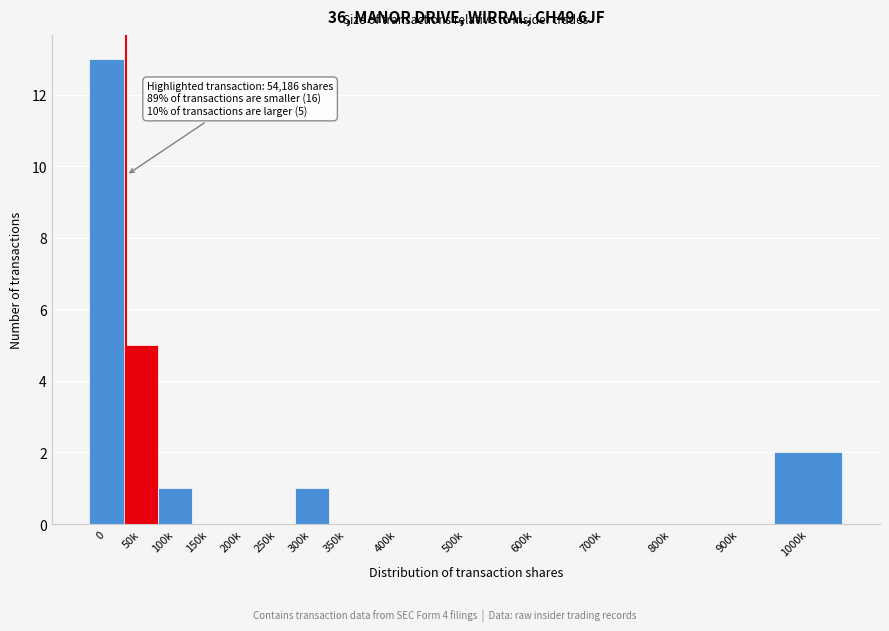

Reading right to left, what are all the values shown in this chart?

1000k=2	900k=0	800k=0	700k=0	600k=0	500k=0	400k=0	350k=0	300k=1	250k=0	200k=0	150k=0	100k=1	50k=5	0=13